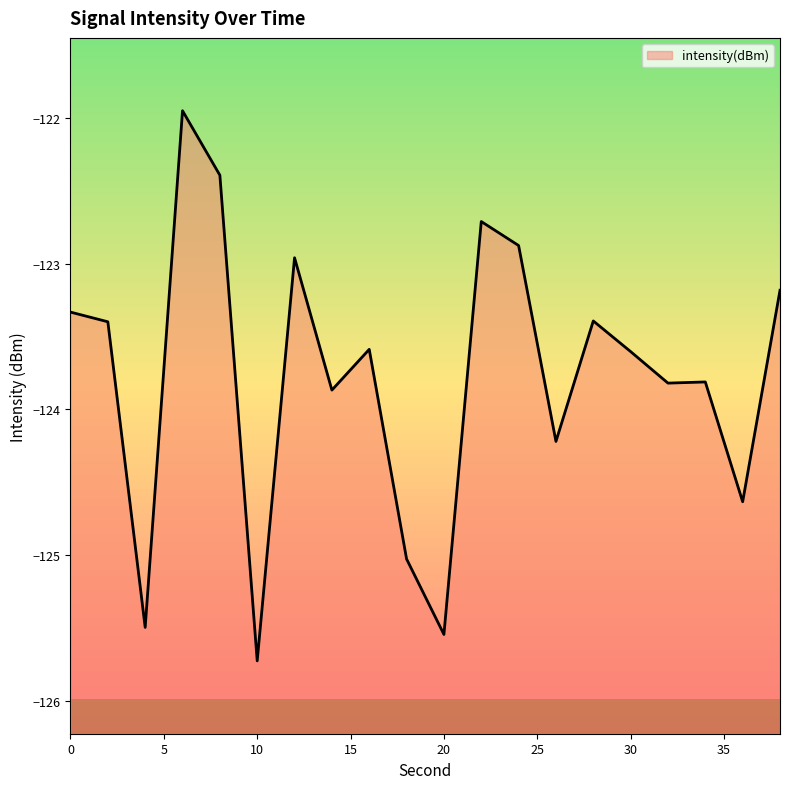

What is the difference between the second highest and minimum values?

3.3